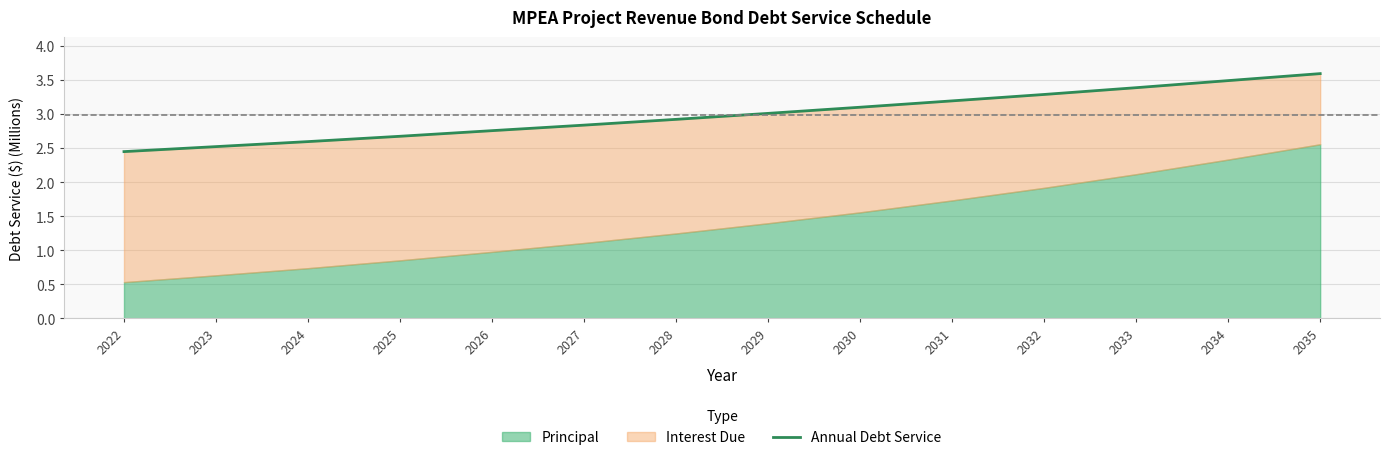

List the labels in order of value, smallest first.

2022, 2023, 2024, 2025, 2026, 2027, 2028, 2029, 2030, 2031, 2032, 2033, 2034, 2035